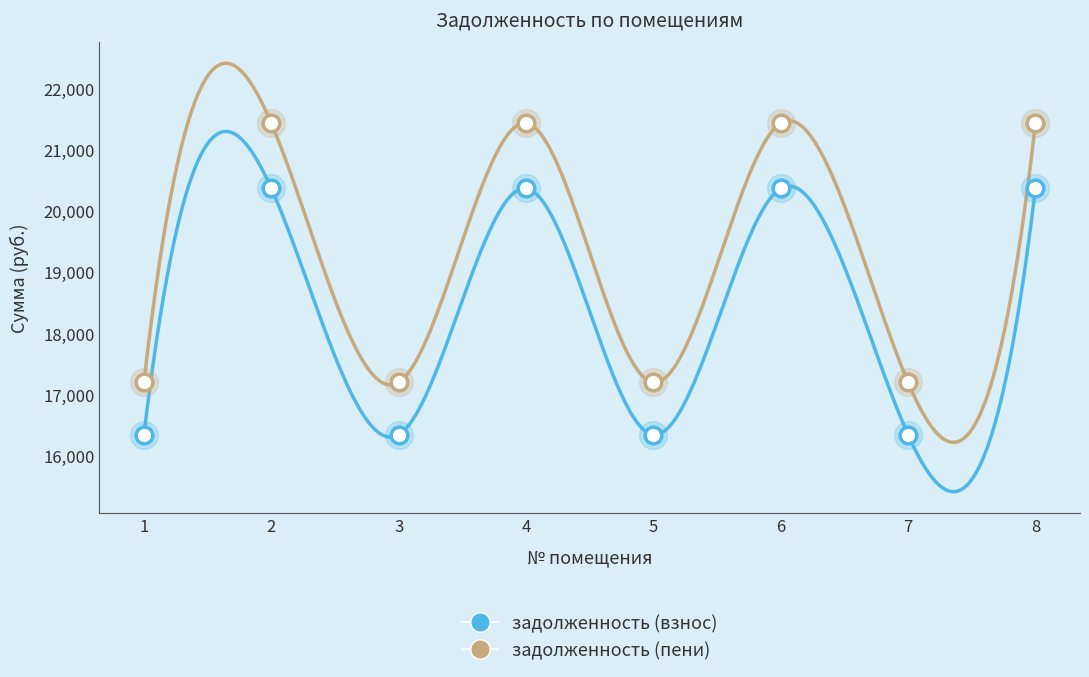

True or false: задолженность (пени) and задолженность (взнос) intersect in this chart.

False